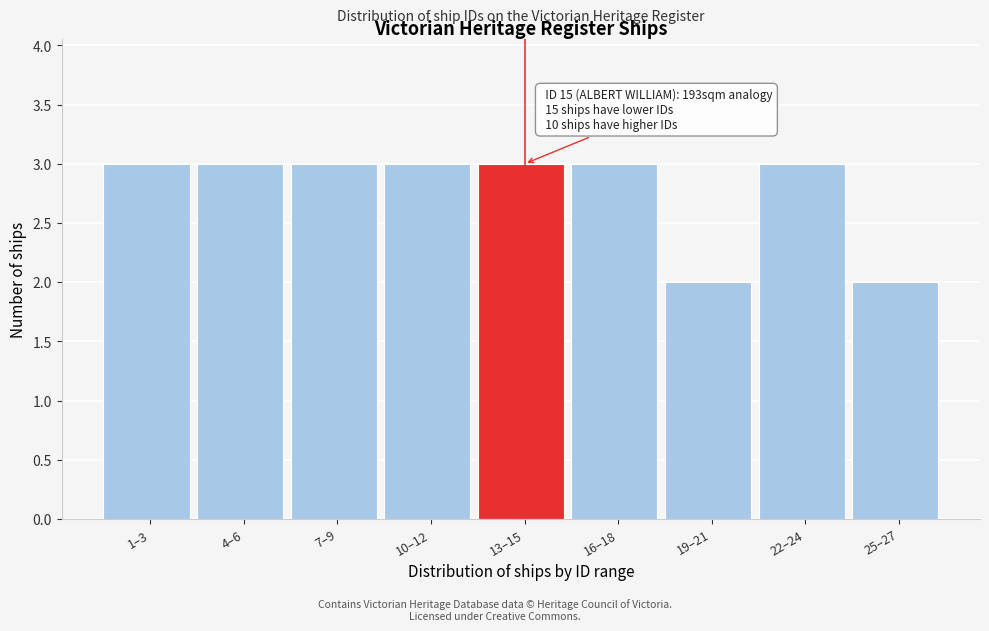

Reading right to left, transcribe all the data shown in this chart.

25–27=2	22–24=3	19–21=2	16–18=3	13–15=3	10–12=3	7–9=3	4–6=3	1–3=3